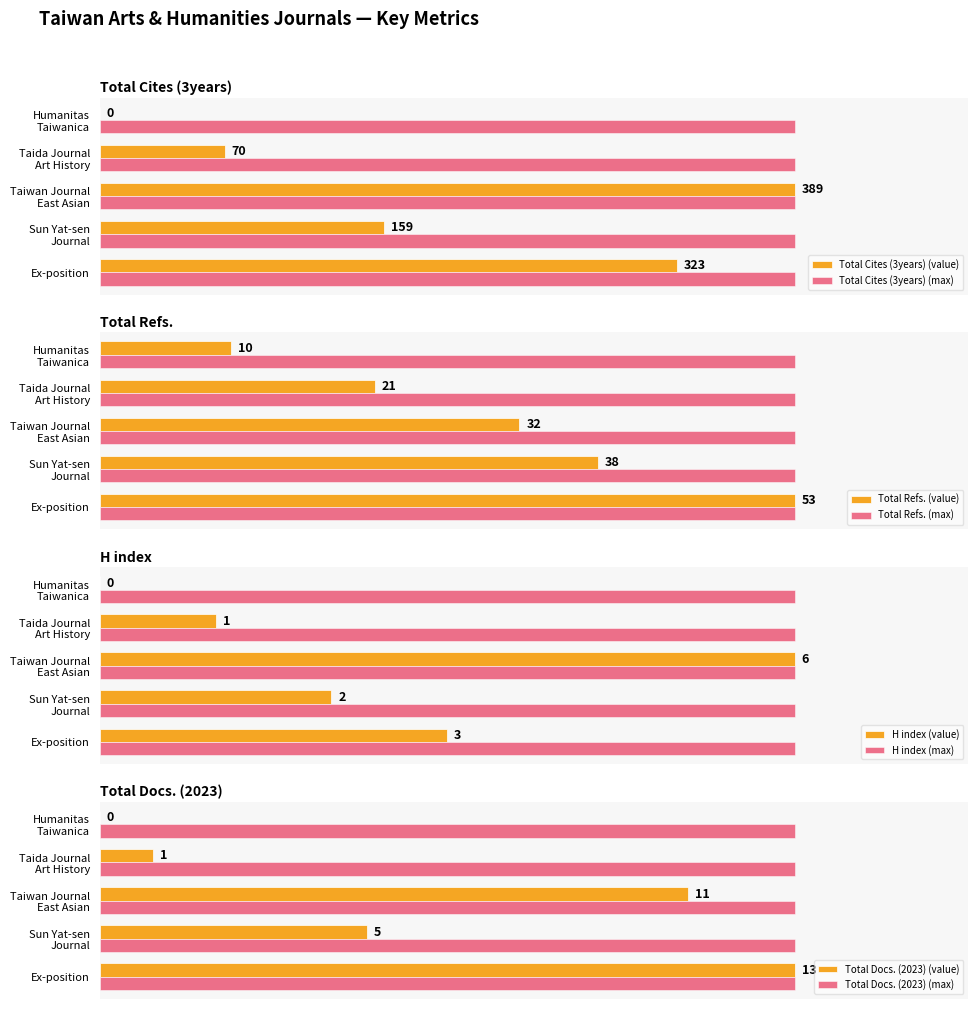

At how many categories does at least one series exceed 57?

4